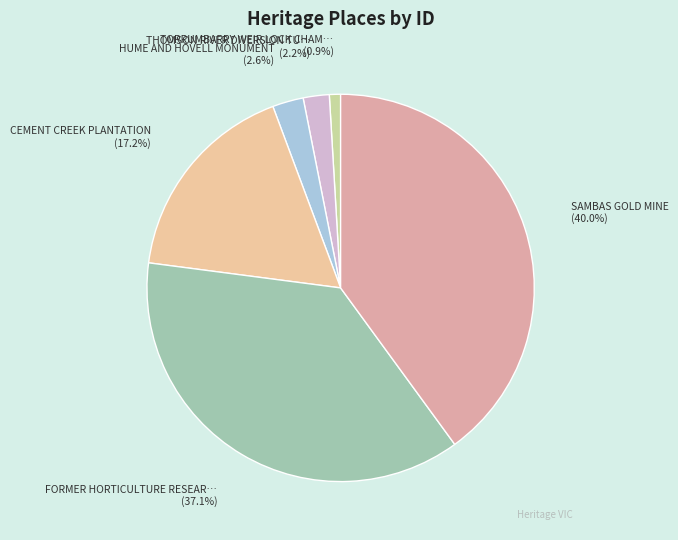

How many slices are in this pie chart?

6